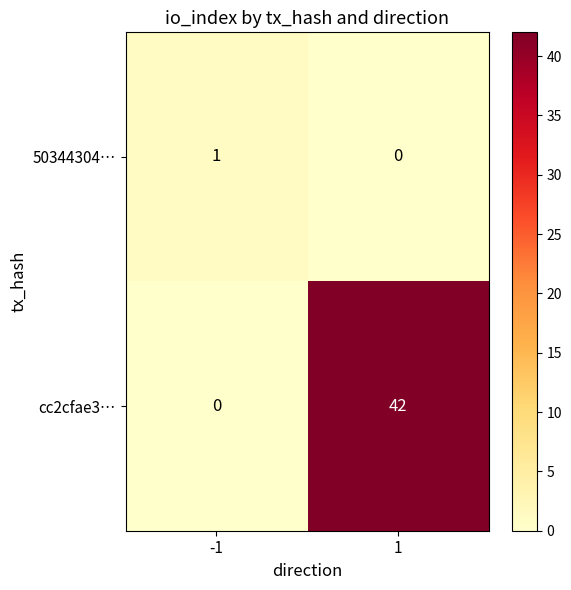

Reading left to right, extract all data points from this chart.

50344304…: 1	0
cc2cfae3…: 0	42